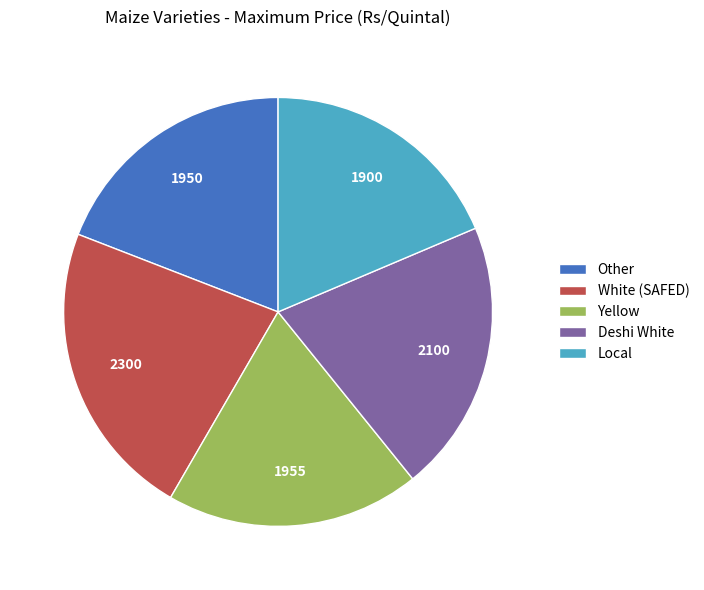

Do Deshi White and Yellow together represent more than half of the pie?

No